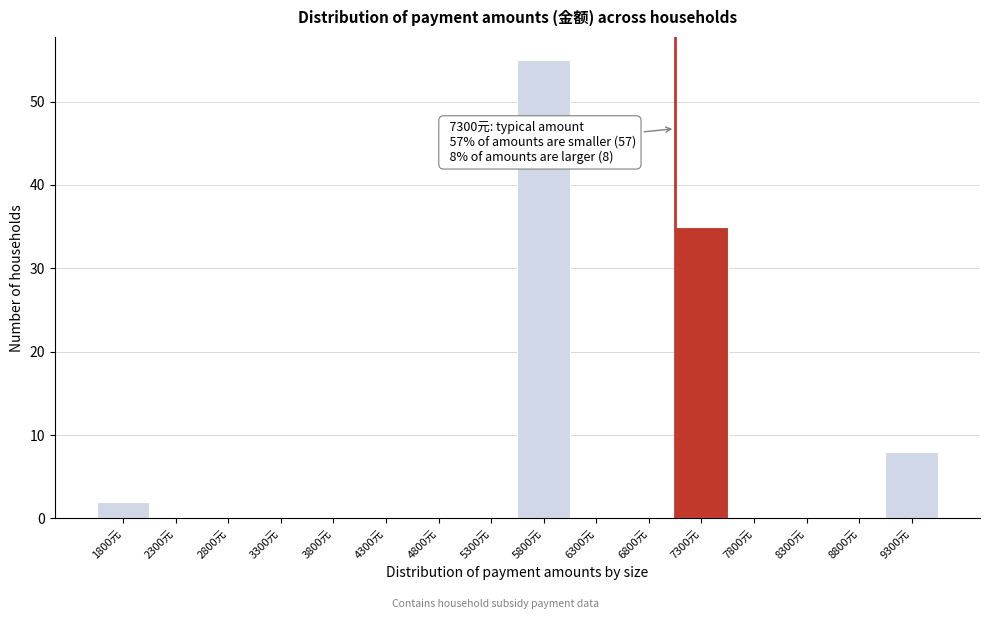

Reading right to left, transcribe all the data shown in this chart.

9300元=8	8800元=0	8300元=0	7800元=0	7300元=35	6800元=0	6300元=0	5800元=55	5300元=0	4800元=0	4300元=0	3800元=0	3300元=0	2800元=0	2300元=0	1800元=2